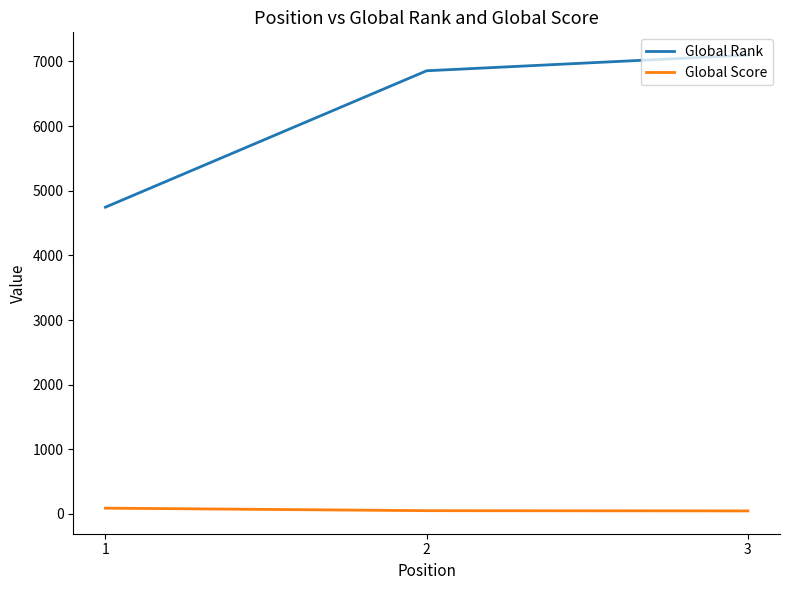

How many series are shown in this chart?

2